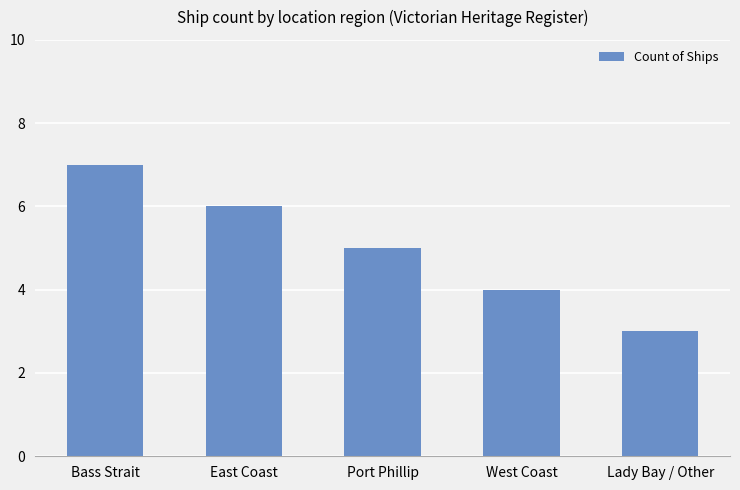

List the labels in order of value, smallest first.

Lady Bay / Other, West Coast, Port Phillip, East Coast, Bass Strait